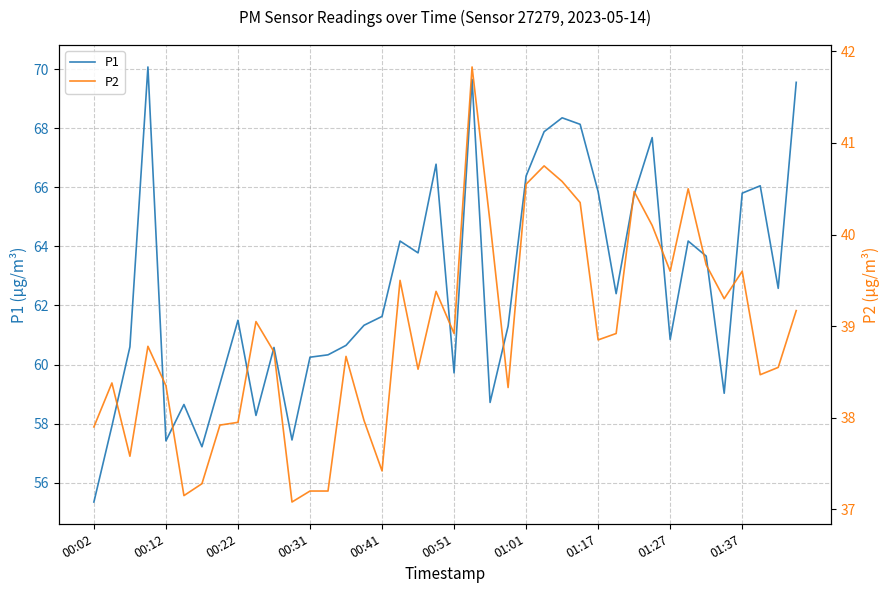

Does the chart have visible grid lines?

Yes